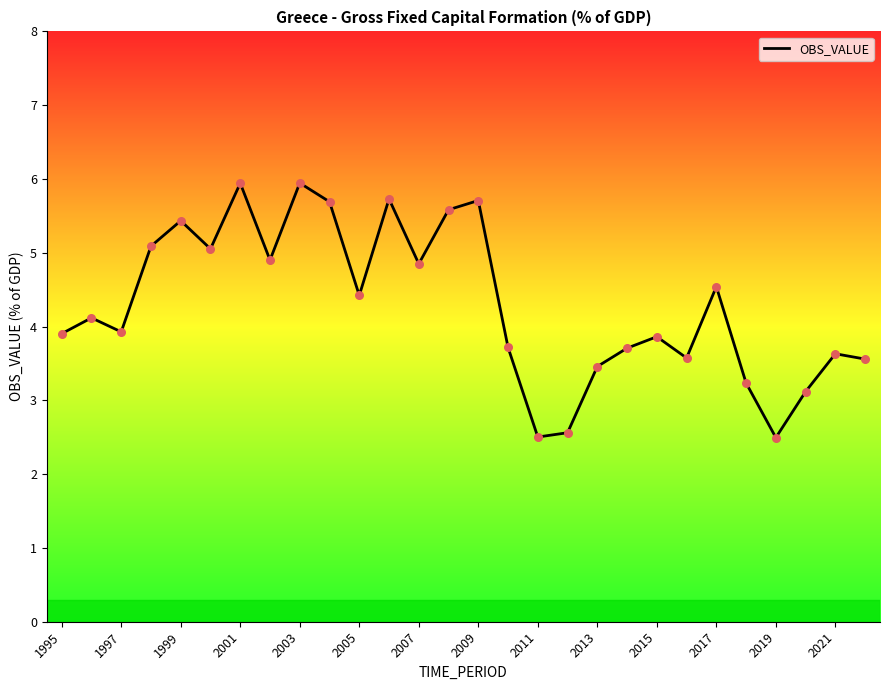

What is the maximum value shown in the chart?

5.9